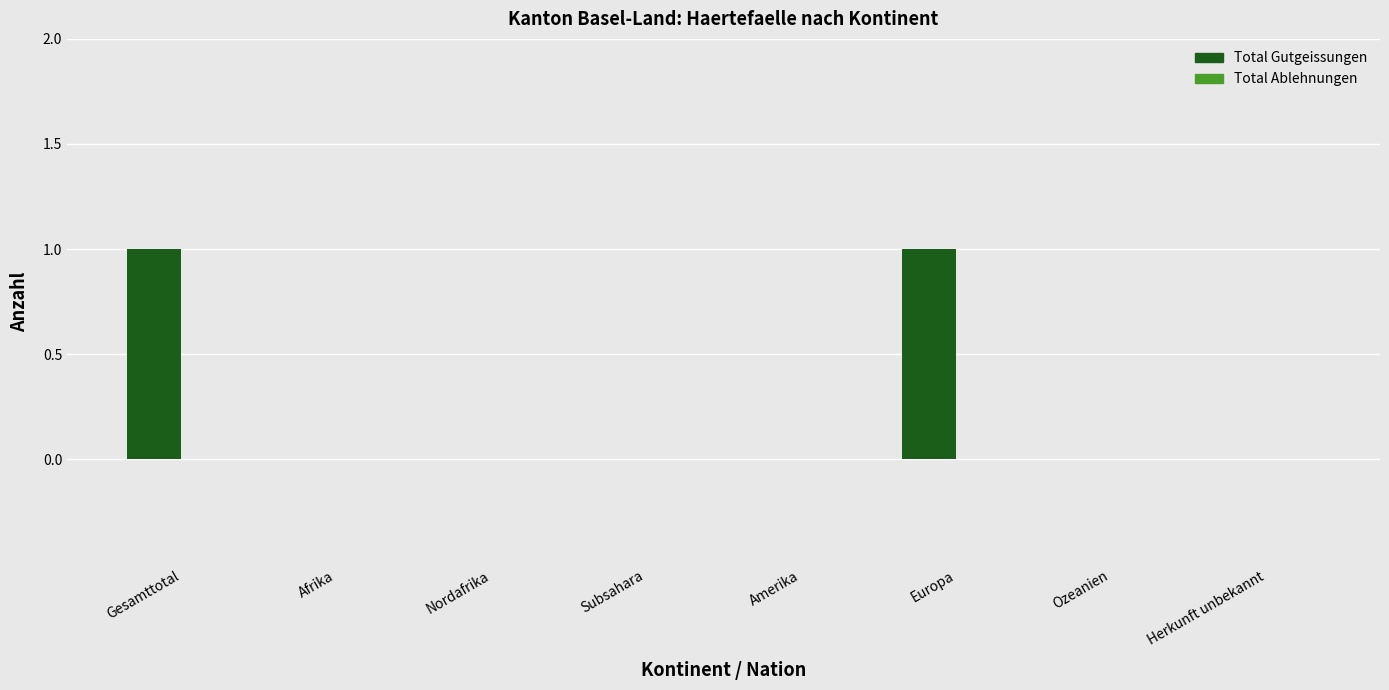

Is it true that the value at Amerika is 0?

True